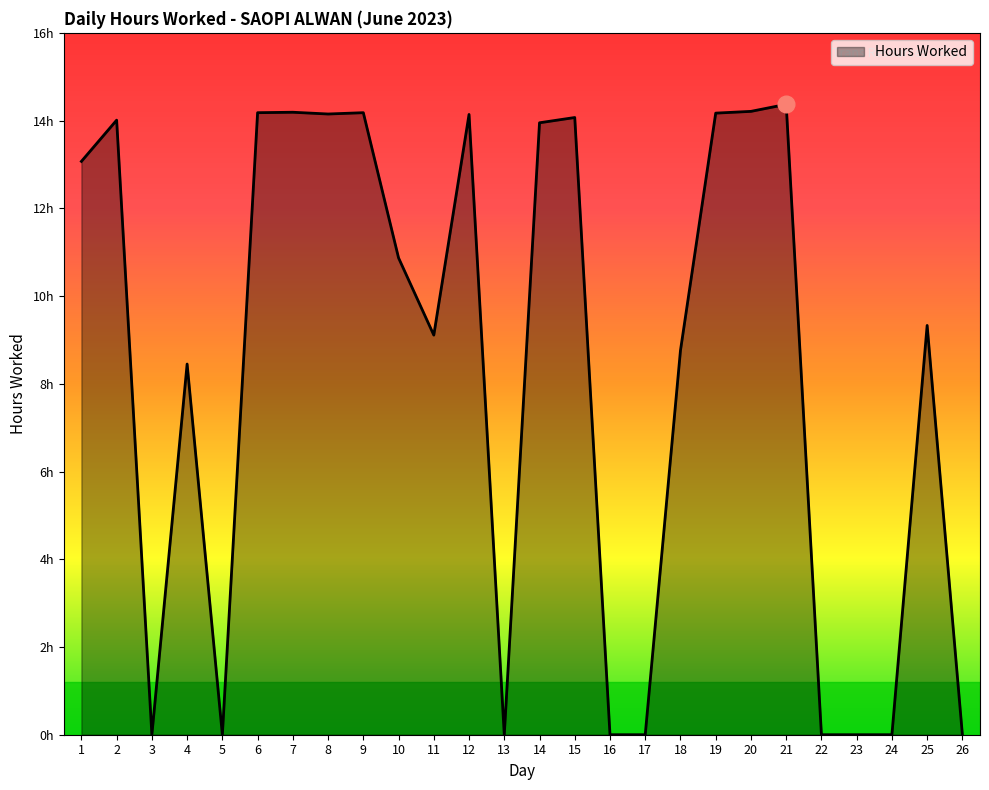

Does the chart display data point markers on the line(s)?

No